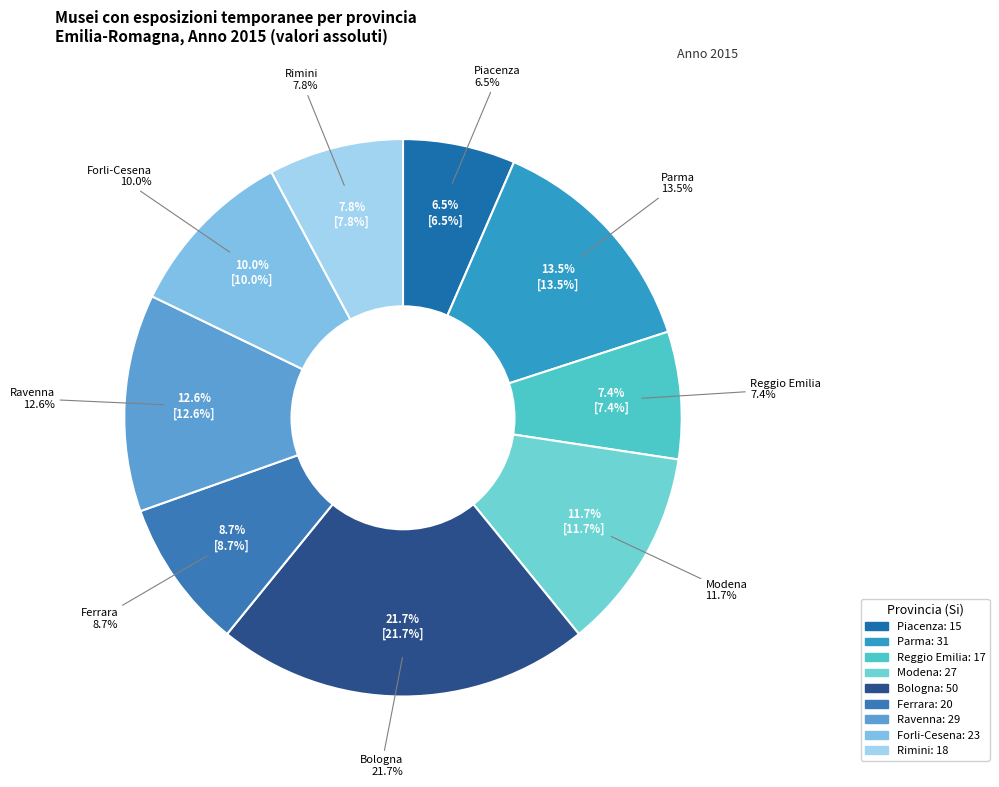

What is the largest slice in the pie chart?

Bologna